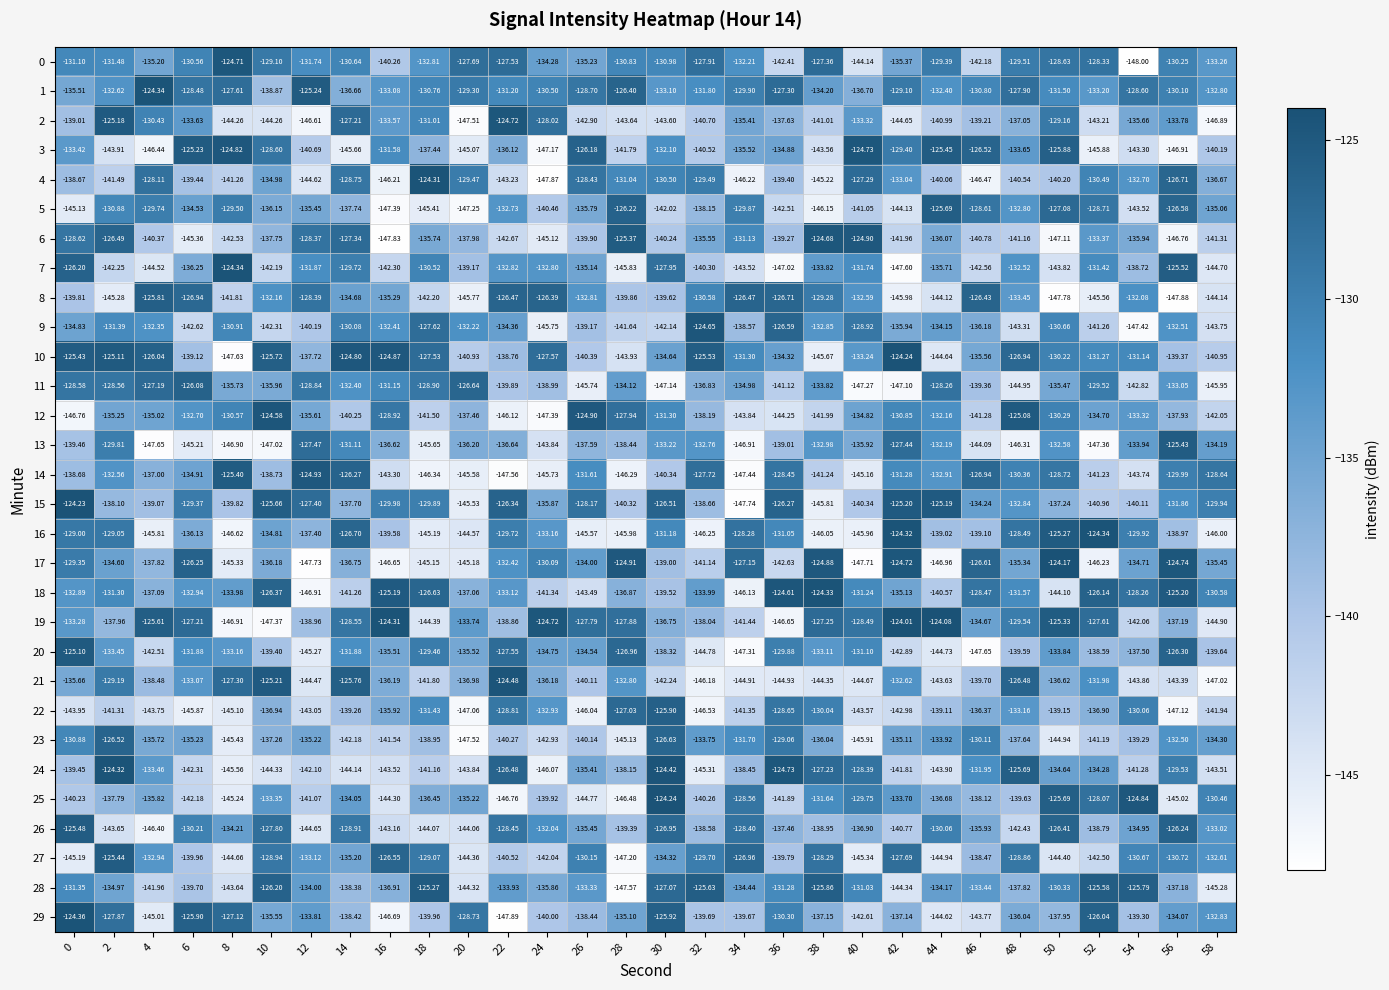

Is the value of 29 at 24 greater than the value of 3 at 34?

No